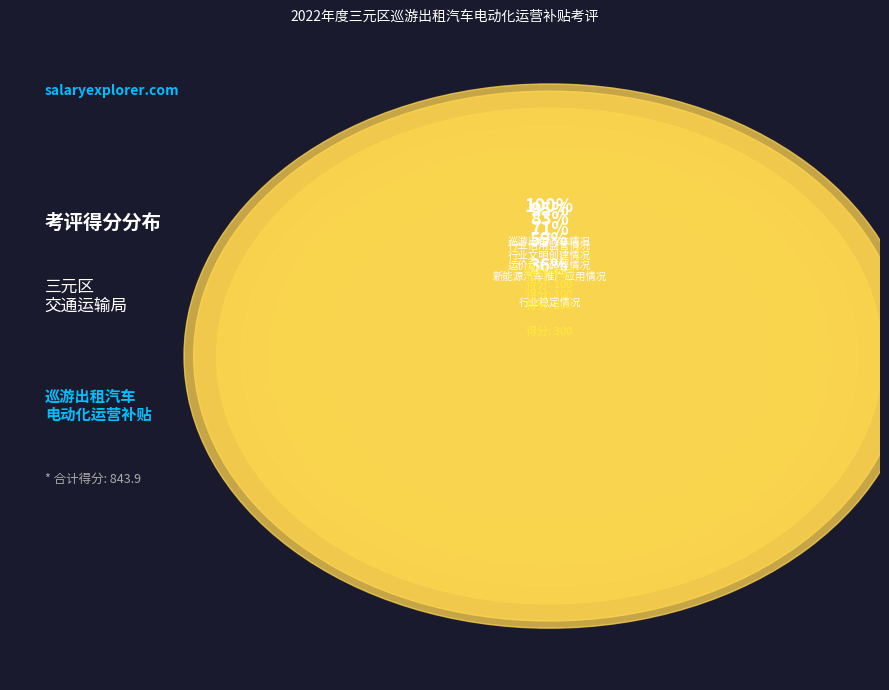

What percentage is NOT represented by 行业稳定情况?

64.5%